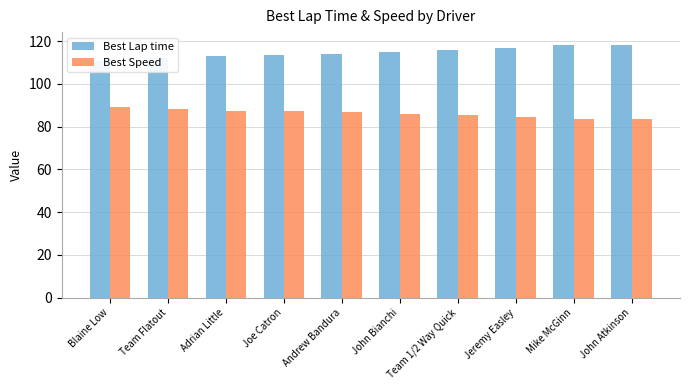

What is the value of the Best Speed bar at the 8th from the left?

84.6